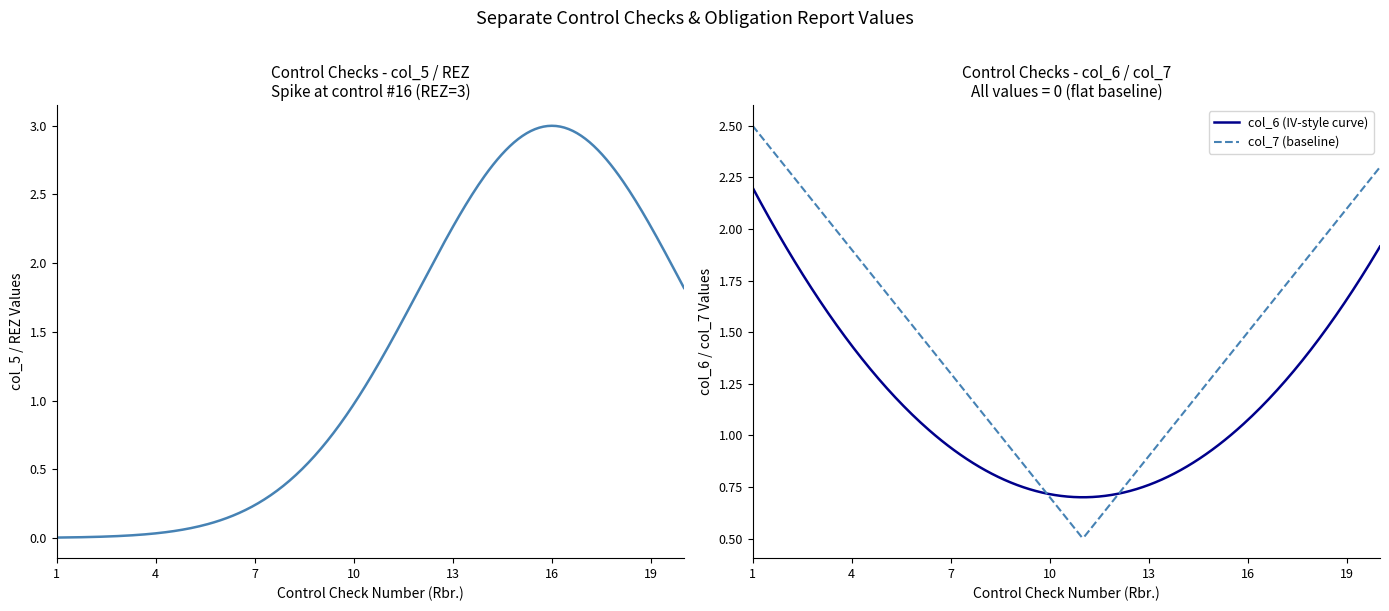

True or false: col_7 and REZ intersect in this chart.

False